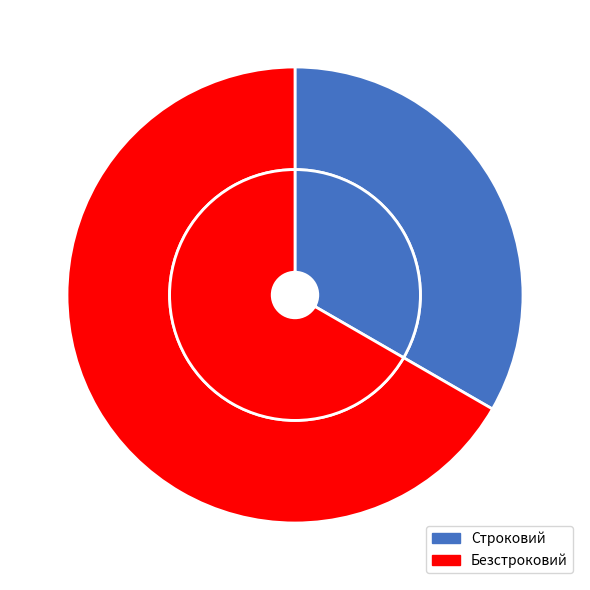

How much of the chart is everything except Безстроковий?

33.3%